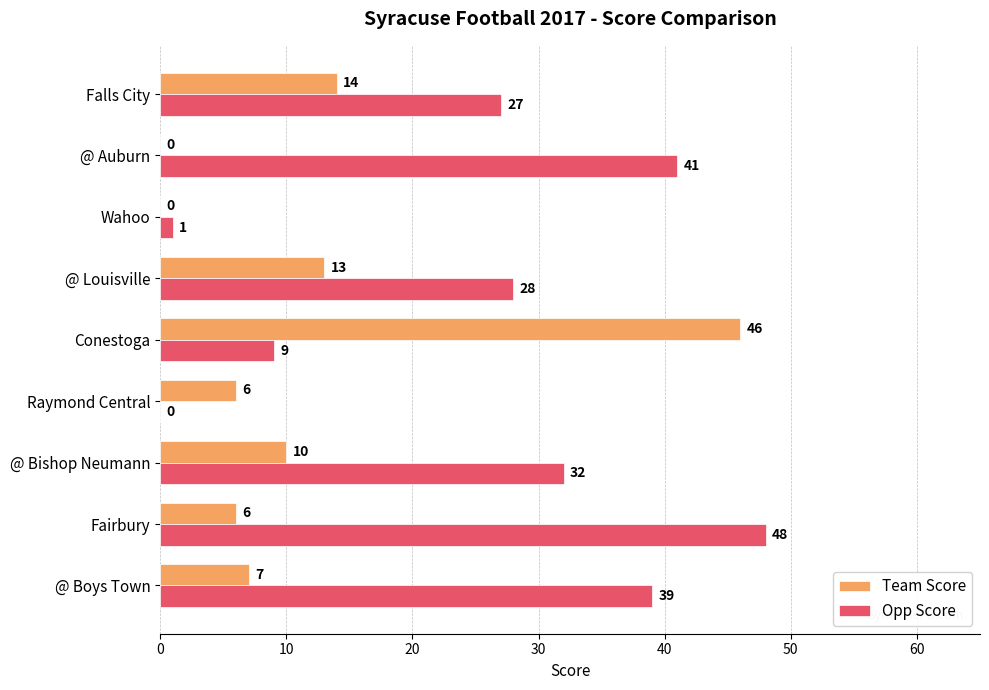

What is the maximum value for Team Score?

46